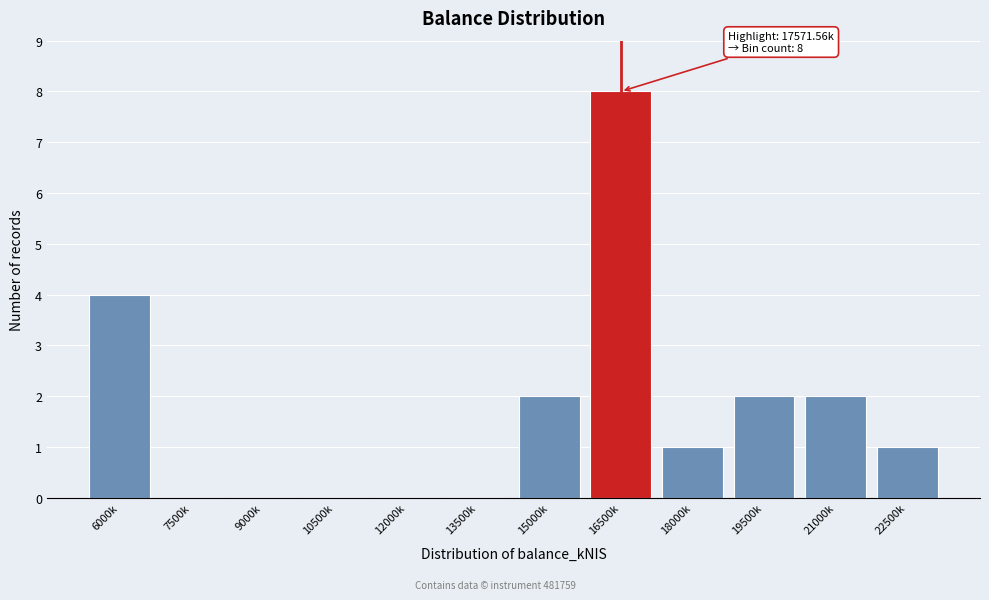

Reading right to left, list all the values displayed in this chart.

22500k=1	21000k=2	19500k=2	18000k=1	16500k=8	15000k=2	13500k=0	12000k=0	10500k=0	9000k=0	7500k=0	6000k=4